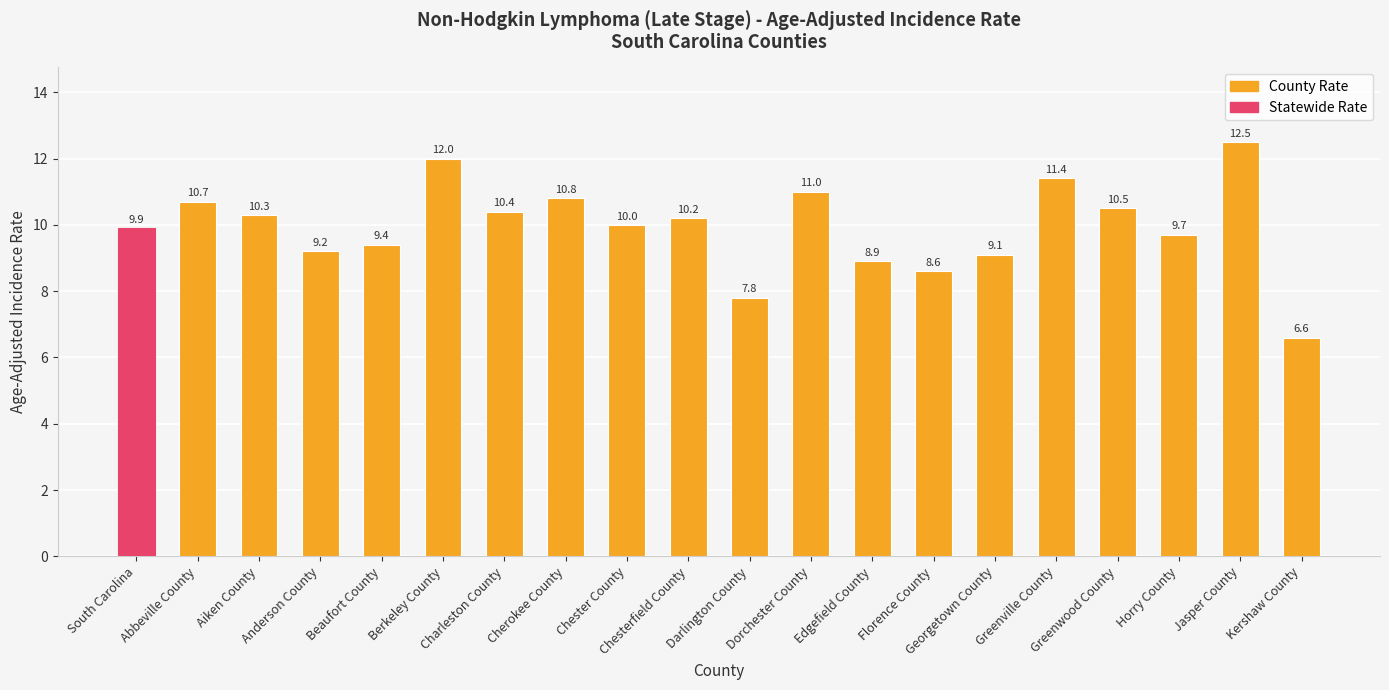

What is the ratio of the value at Charleston County to the value at South Carolina?

1.1